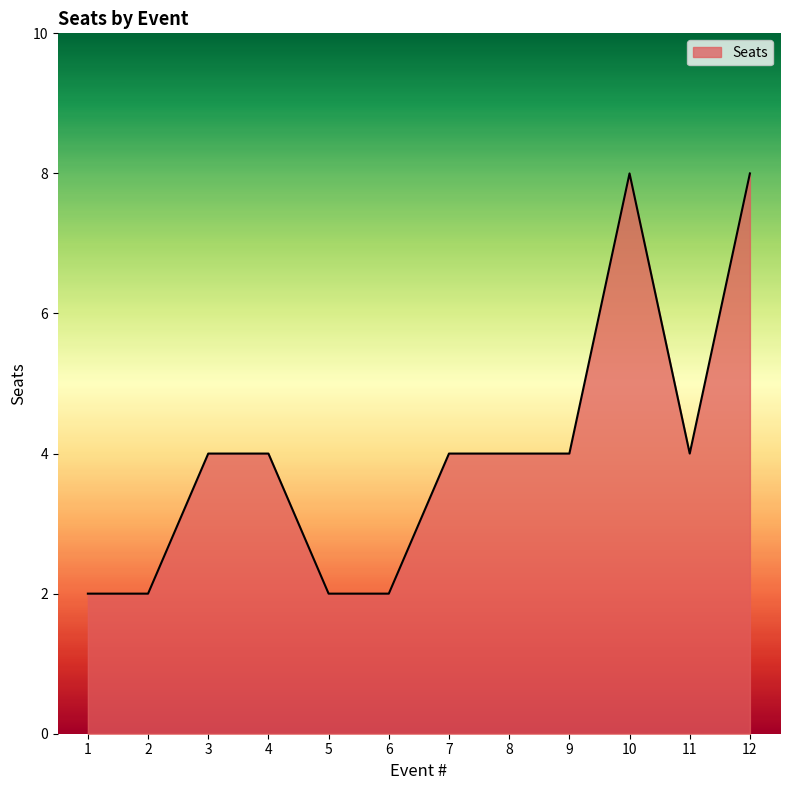

What is the difference between the maximum and minimum values?

6